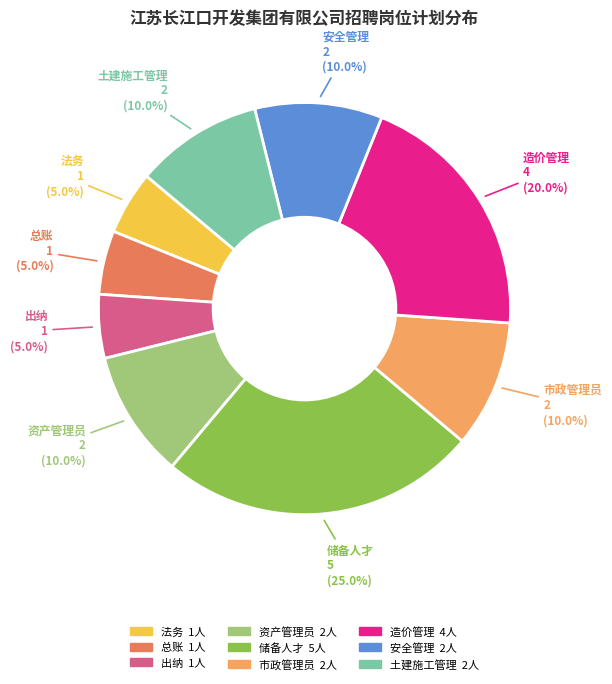

How many segments does this pie chart have?

9